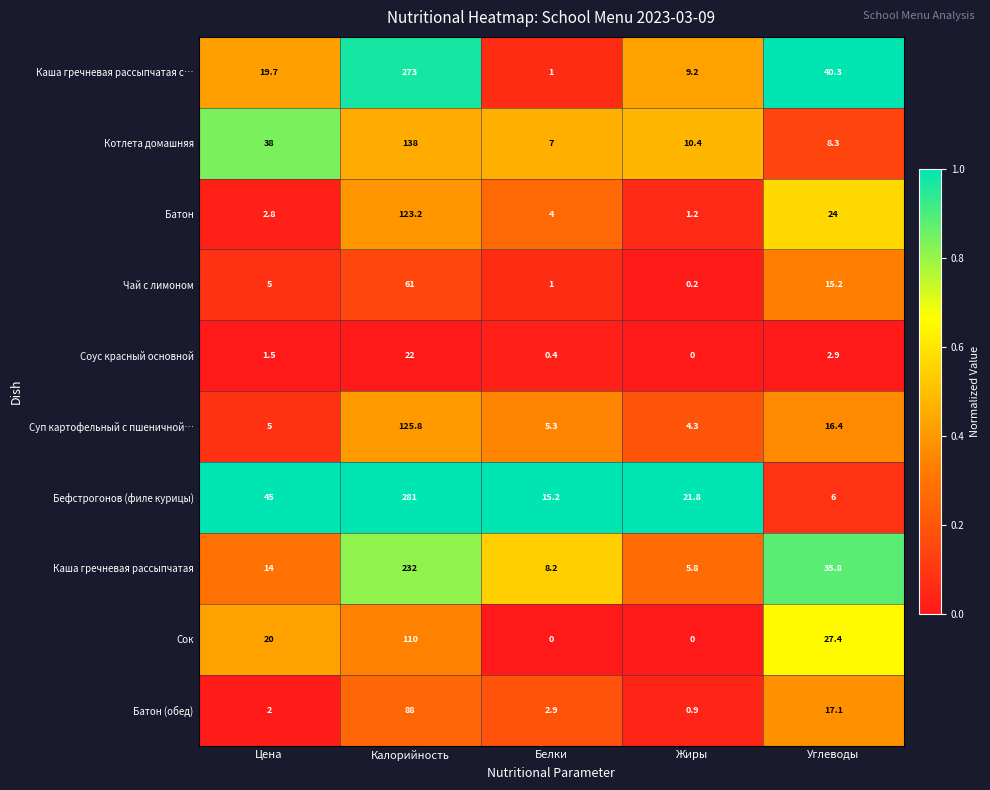

True or false: Котлета домашняя has a value of 4.1 at Белки.

False